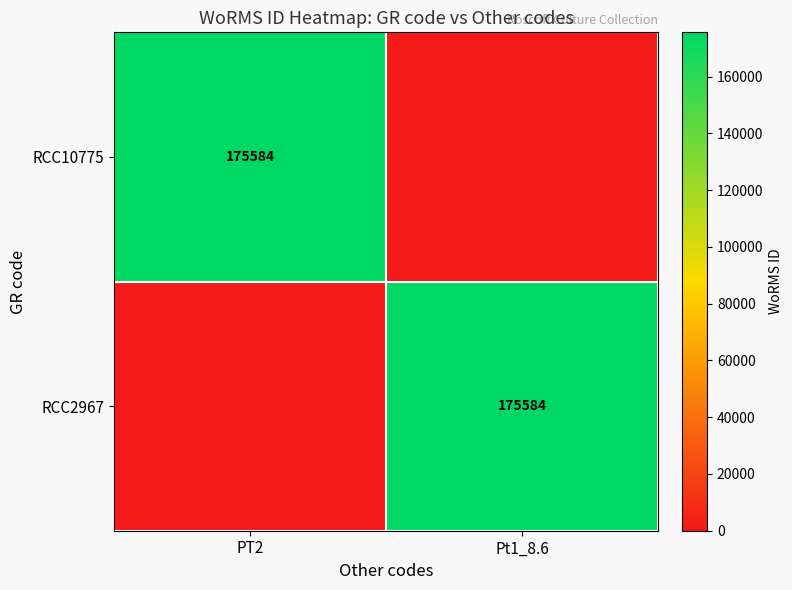

Is it true that RCC2967 equals 175584 at Pt1_8.6?

True